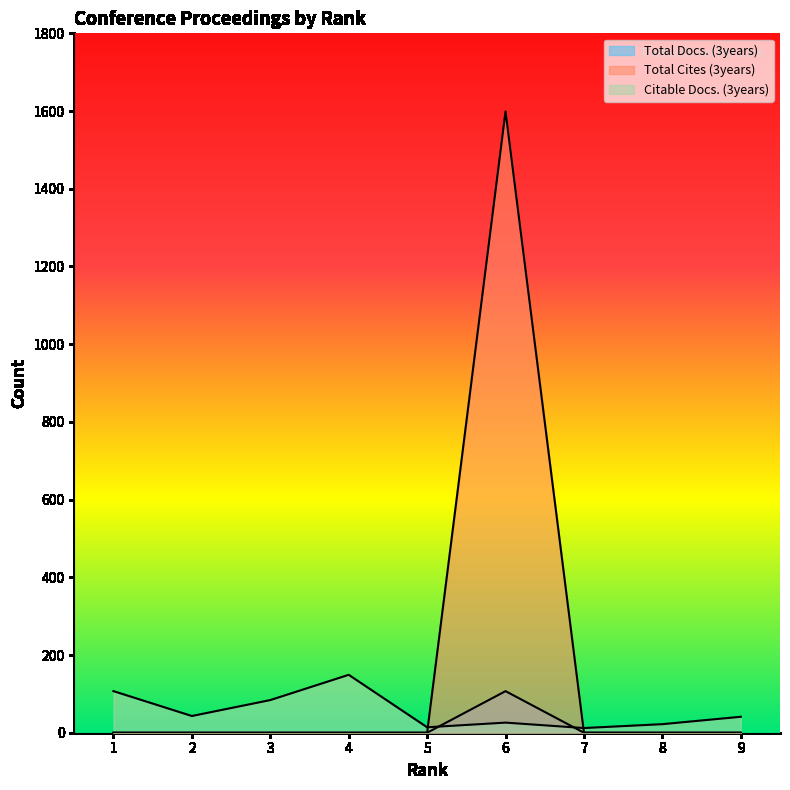

What is the difference between the highest and lowest values at 6?

1573